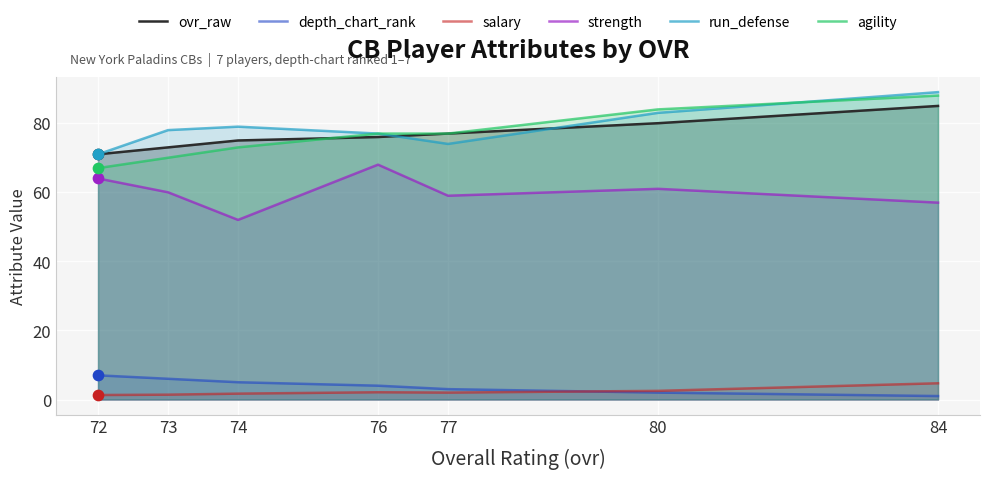

Which series contains the lowest Y value?

depth_chart_rank